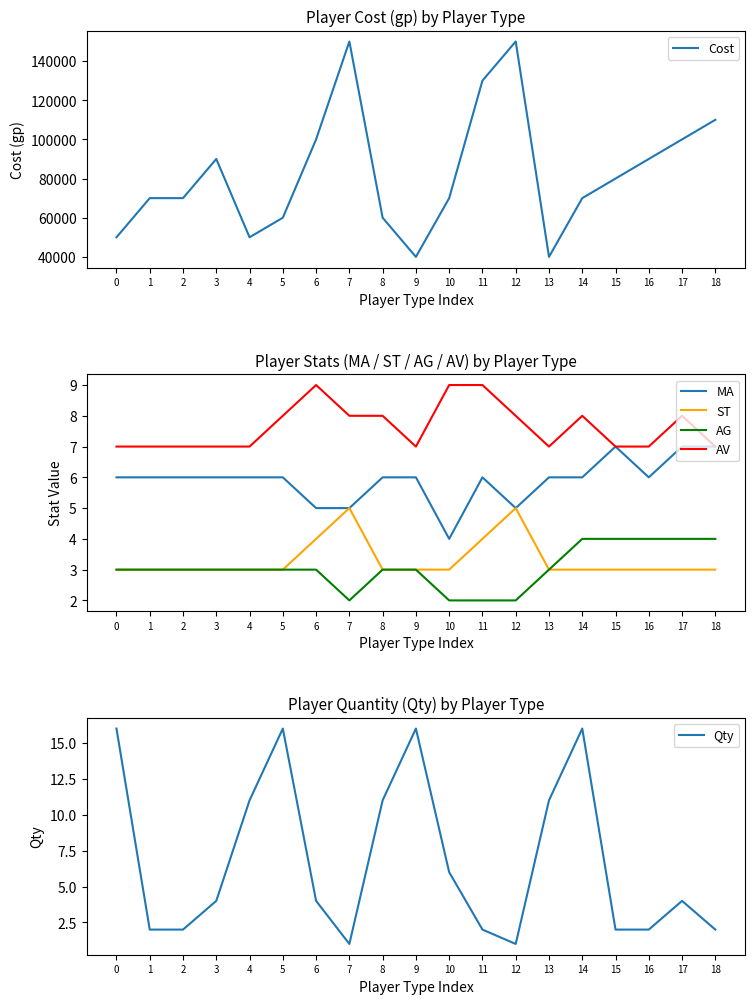

In AG, how many points are lower than both neighbors (excluding endpoints)?

1